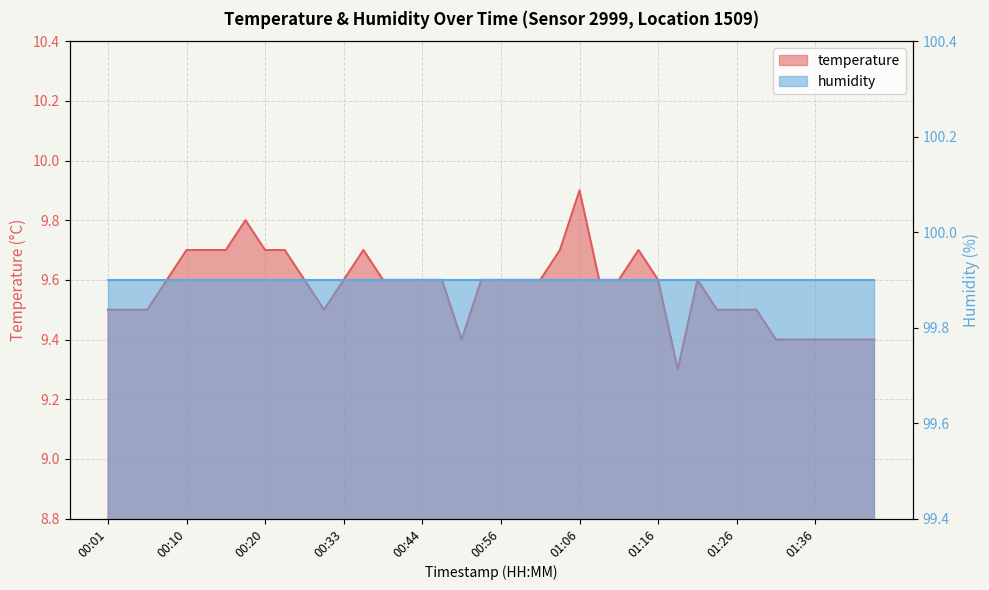

What is the label of the 11th point from the right?

01:19